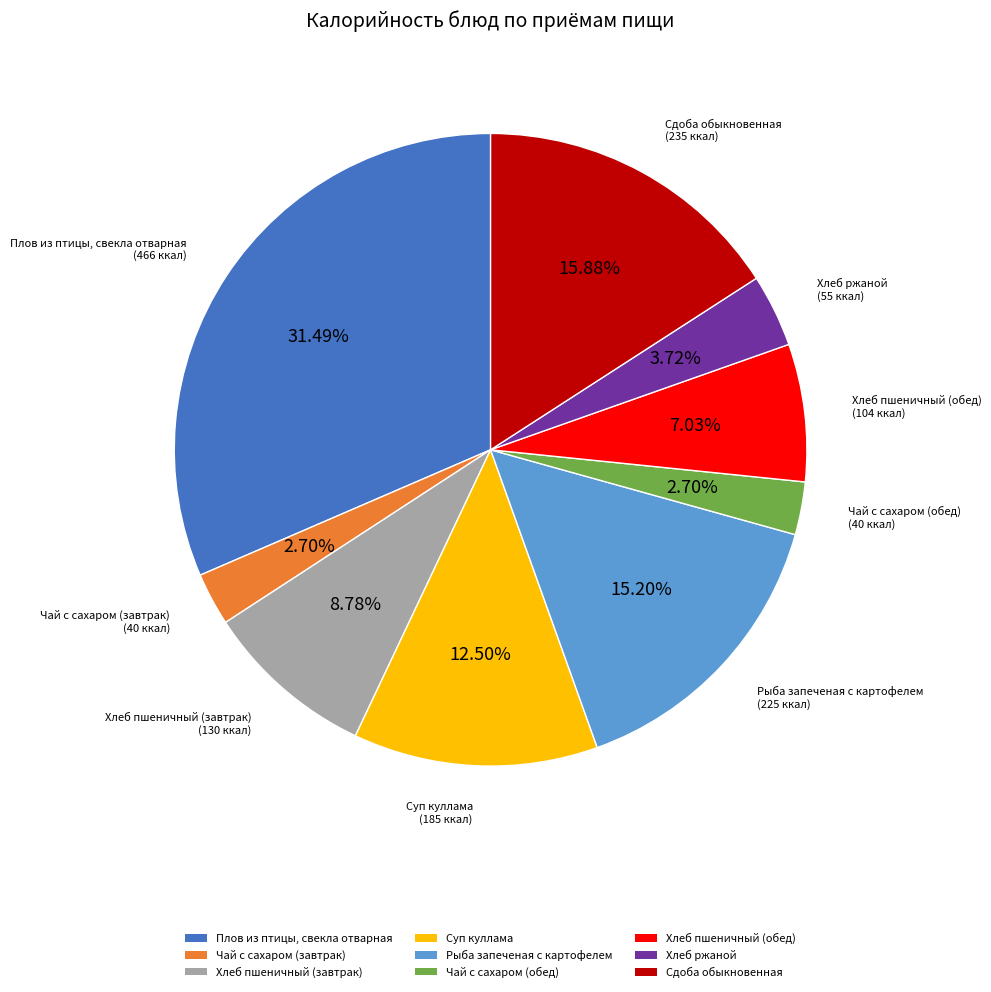

What percentage is the Чай с сахаром (обед) slice, to the nearest percent?

3%